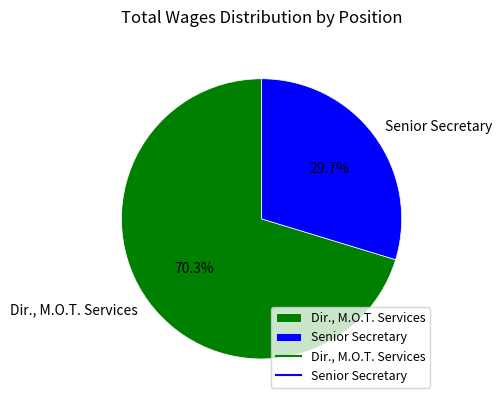

Combined, what portion of the pie is Dir., M.O.T. Services and Senior Secretary?

100.0%